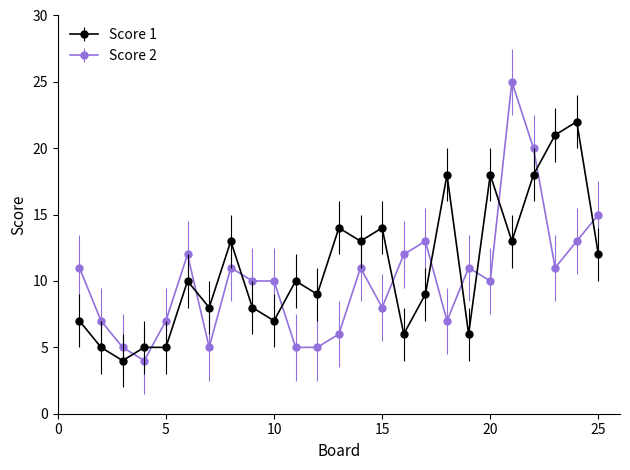

True or false: Score 2 has more than 2 interior local peaks.

True